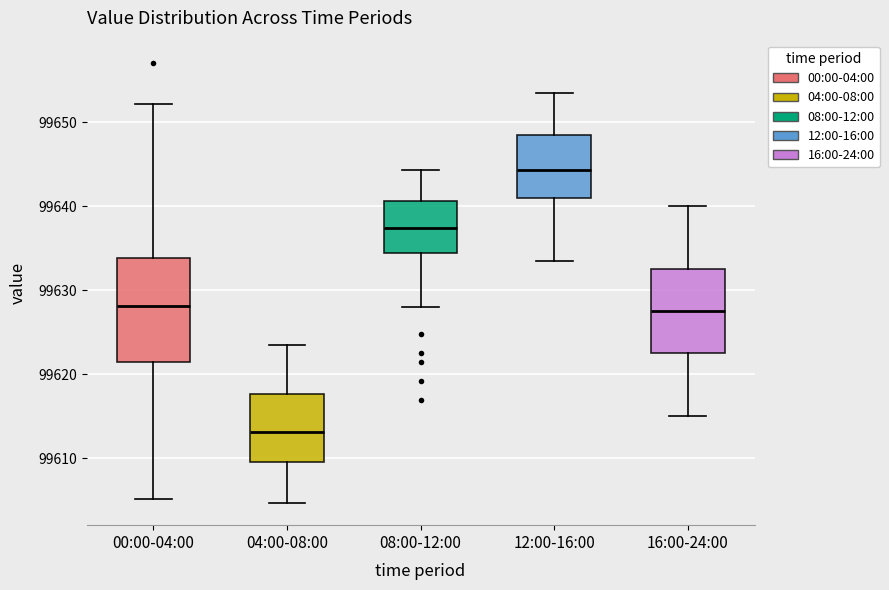

Which box is the tallest, from its lower edge to its upper edge?

00:00-04:00